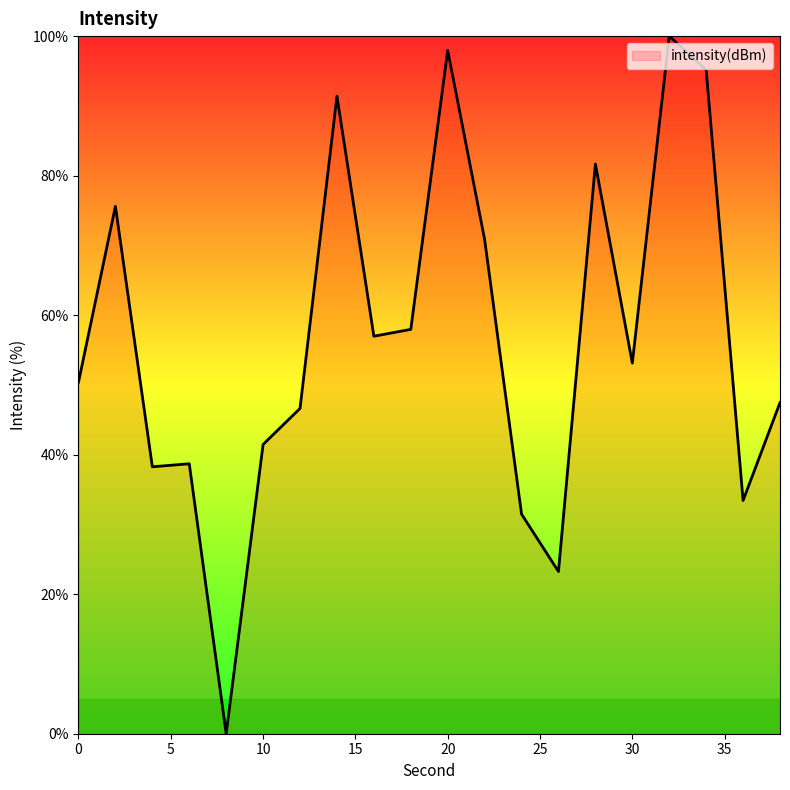

What is the difference between the maximum and minimum values?

100.0